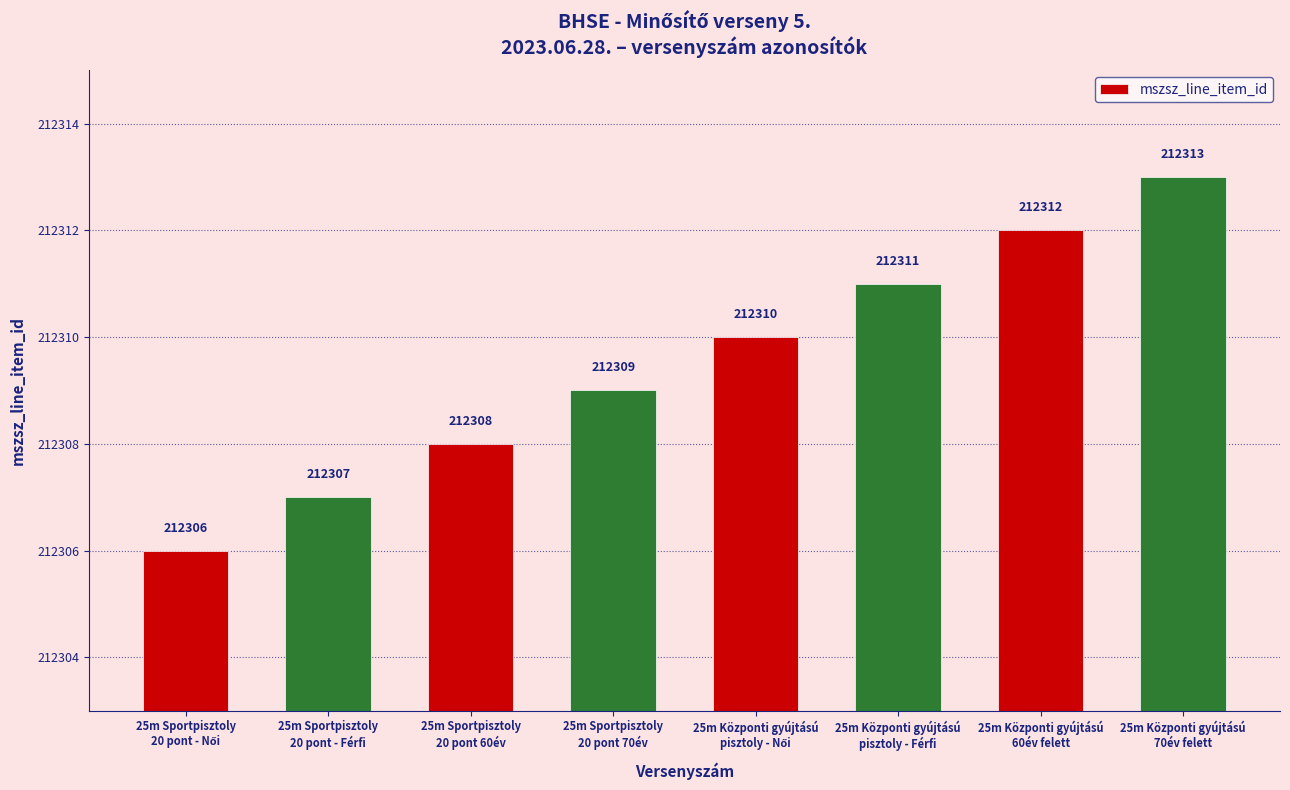

Where is the data nearest to the value 212309?

25m Sportpisztoly
20 pont 70év